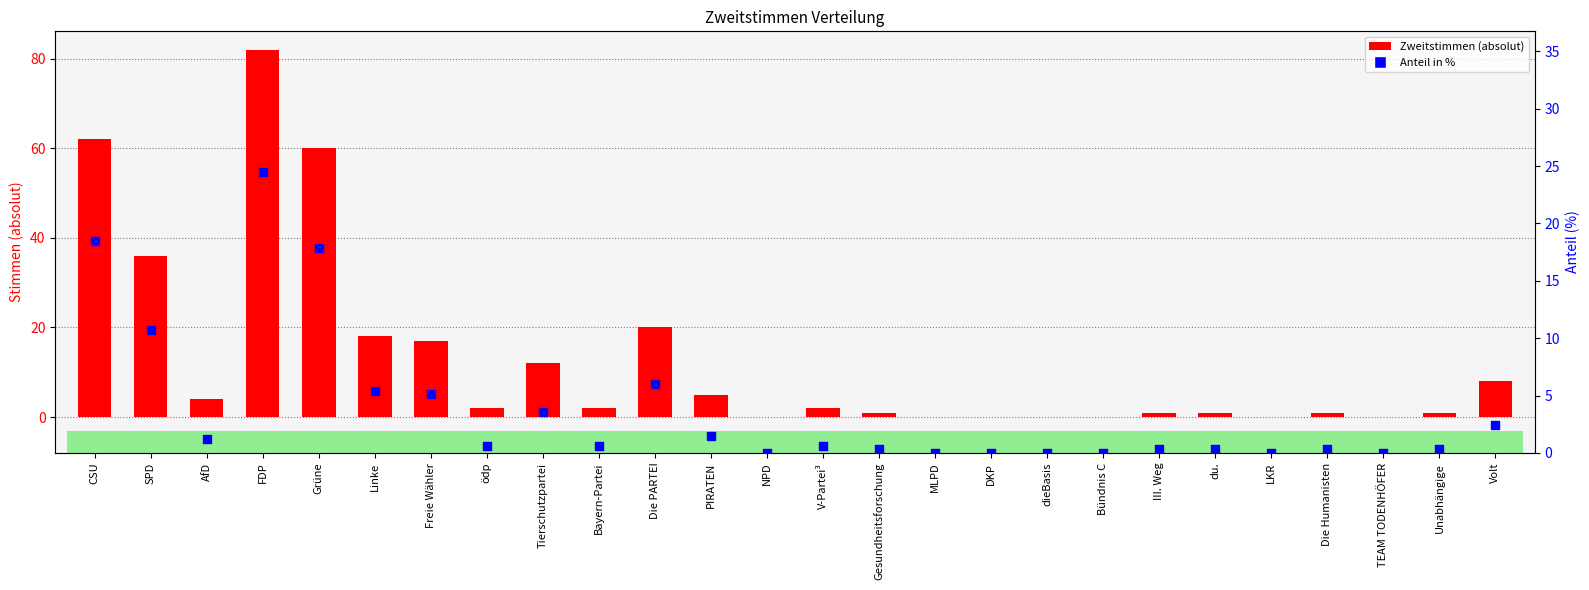

Which series reaches the maximum Y coordinate?

Zweitstimmen (absolut)